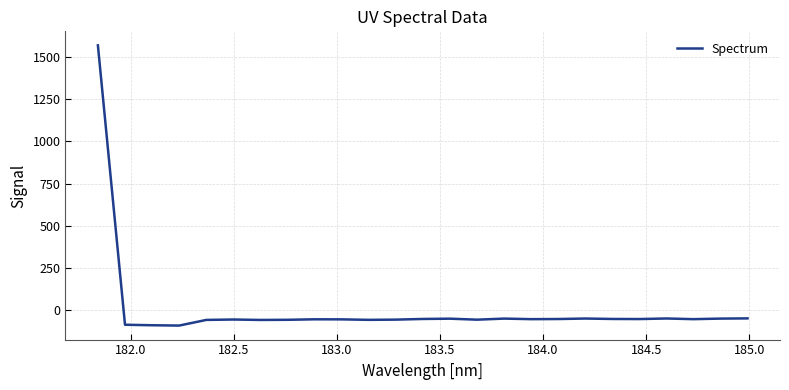

What is the smallest value displayed?

-95.3